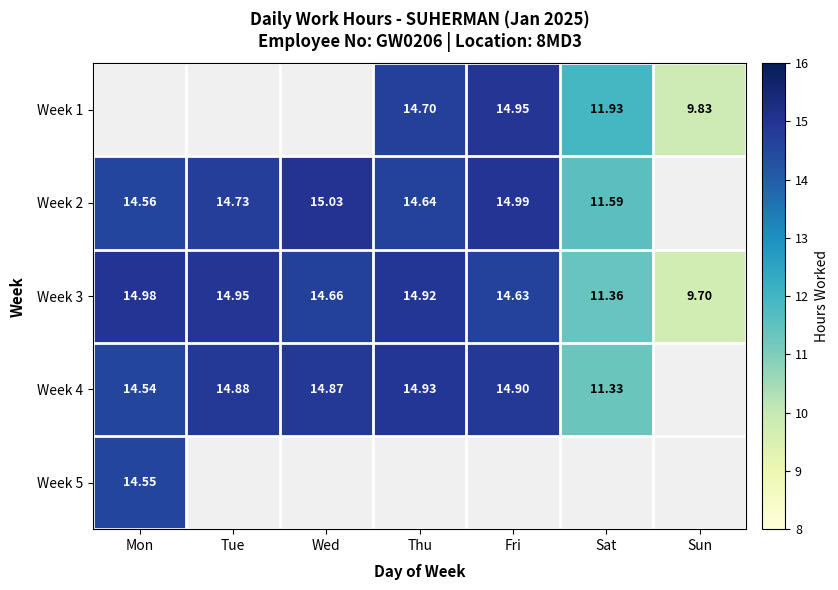

Is the value of Week 1 at Thu greater than the value of Week 4 at Tue?

No